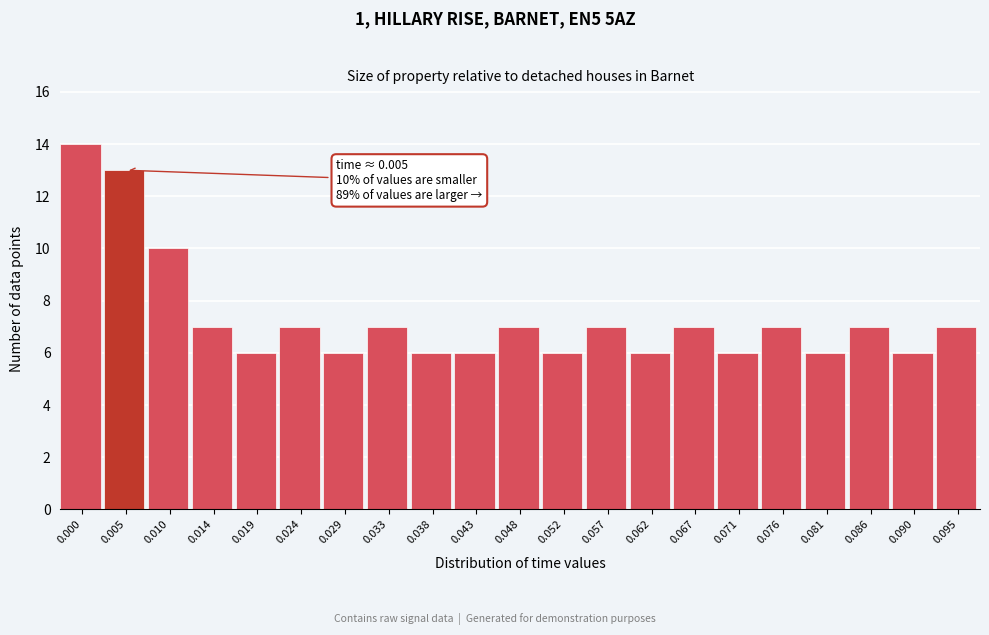

Reading left to right, transcribe all the data shown in this chart.

14	13	10	7	6	7	6	7	6	6	7	6	7	6	7	6	7	6	7	6	7